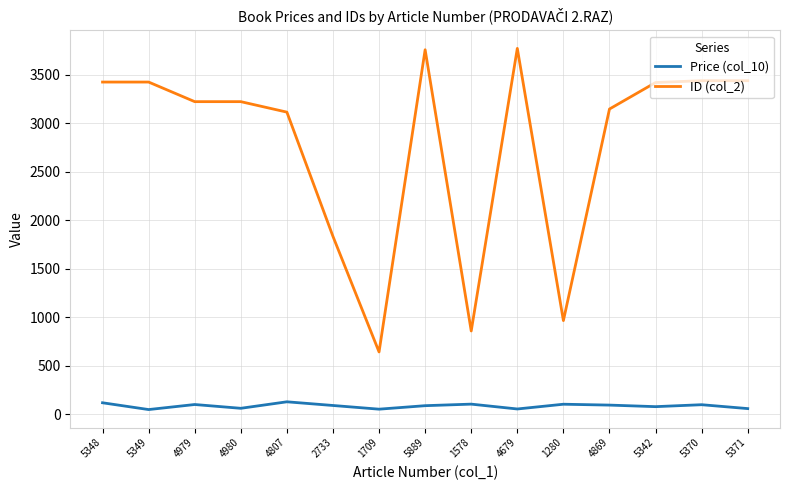

List the series in order of their overall mean, lowest first.

Price (col_10), ID (col_2)